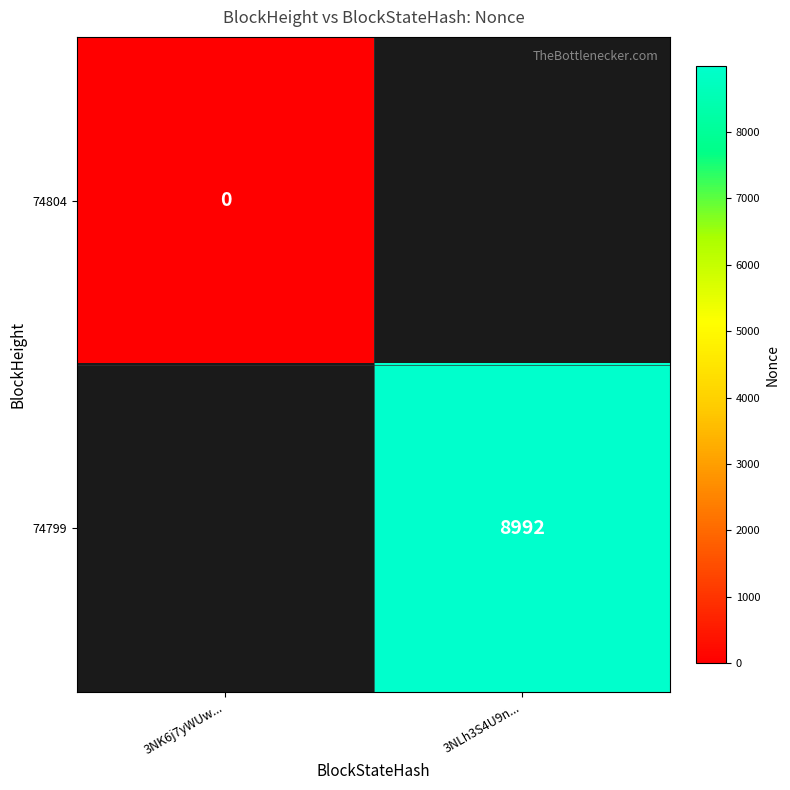

The value of 74799 at 3NLh3S4U9n... is 13177. True or false?

False